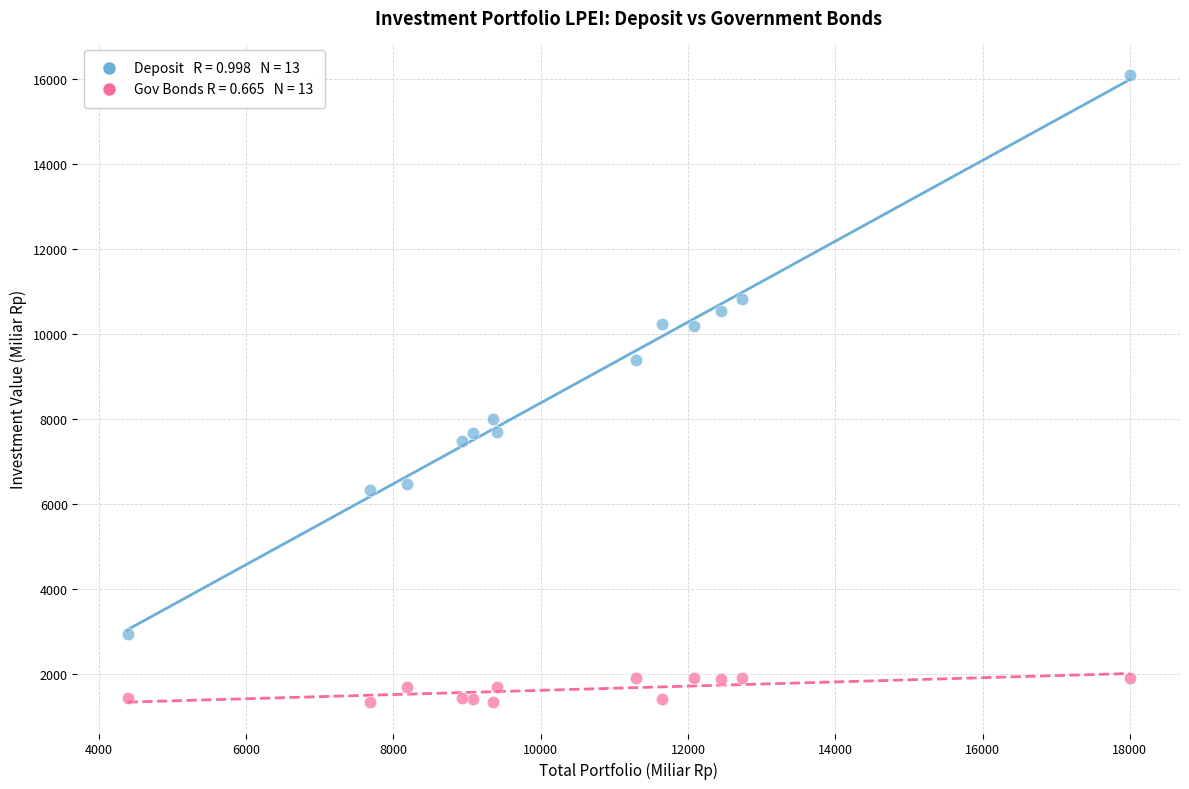

Across all data points, what is the range of X values (max minus min)?

13609.3